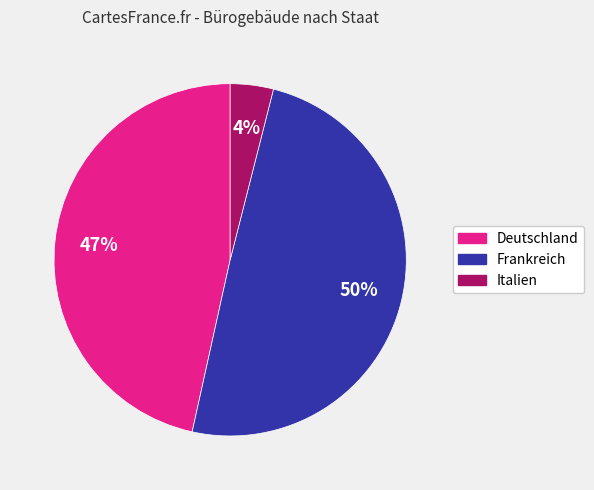

Rank the categories by value from lowest to highest.

Italien, Deutschland, Frankreich